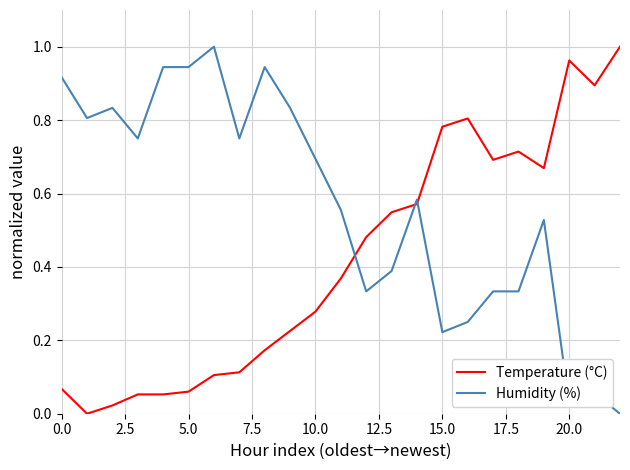

After their last crossing, which series has the higher values: Humidity (%) or Temperature (°C)?

Temperature (°C)